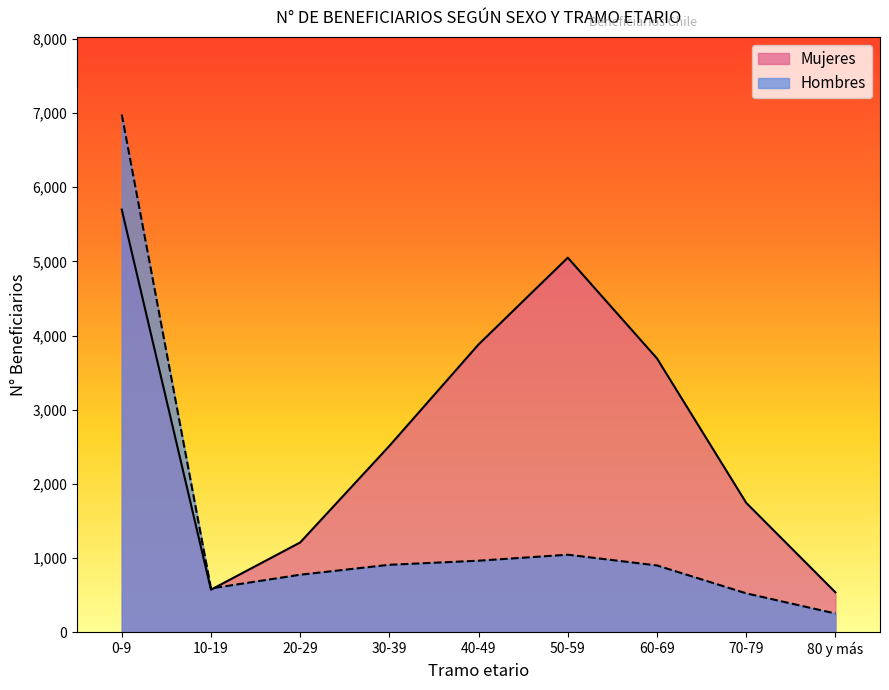

At which label is Hombres closest to 3616?

50-59